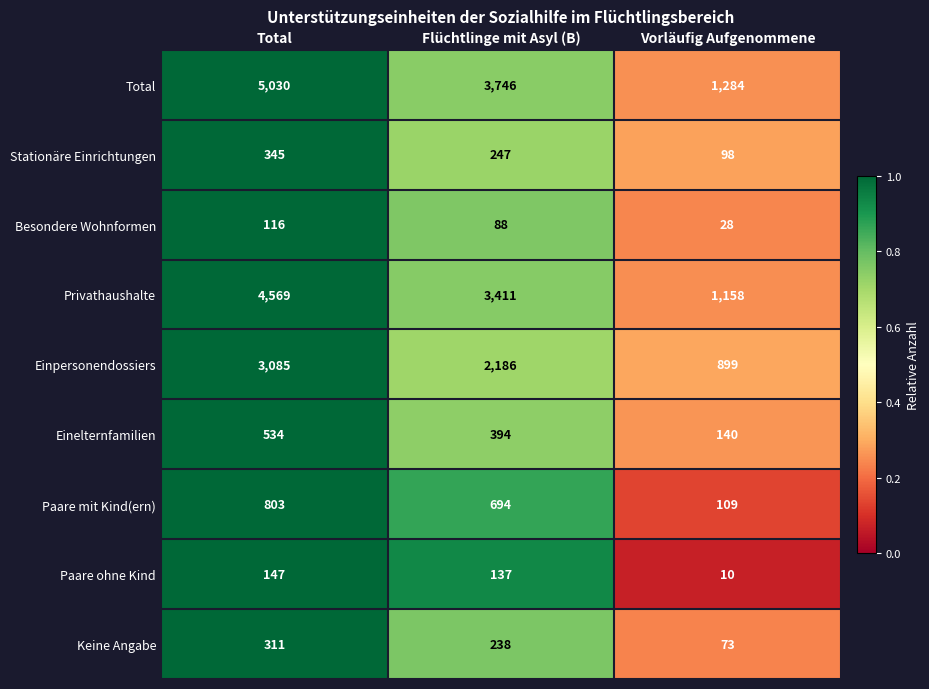

At which label does Privathaushalte first exceed 3411?

Total